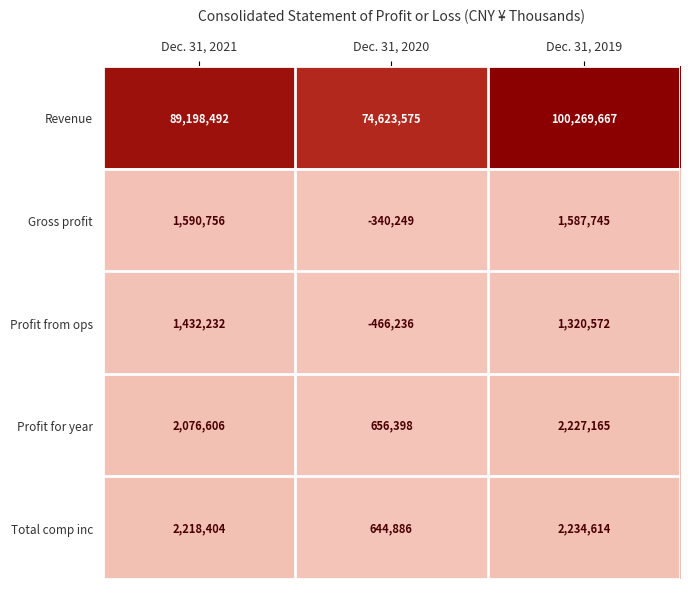

At Dec. 31, 2019, list the series in order from largest to smallest.

Revenue, Total comp inc, Profit for year, Gross profit, Profit from ops